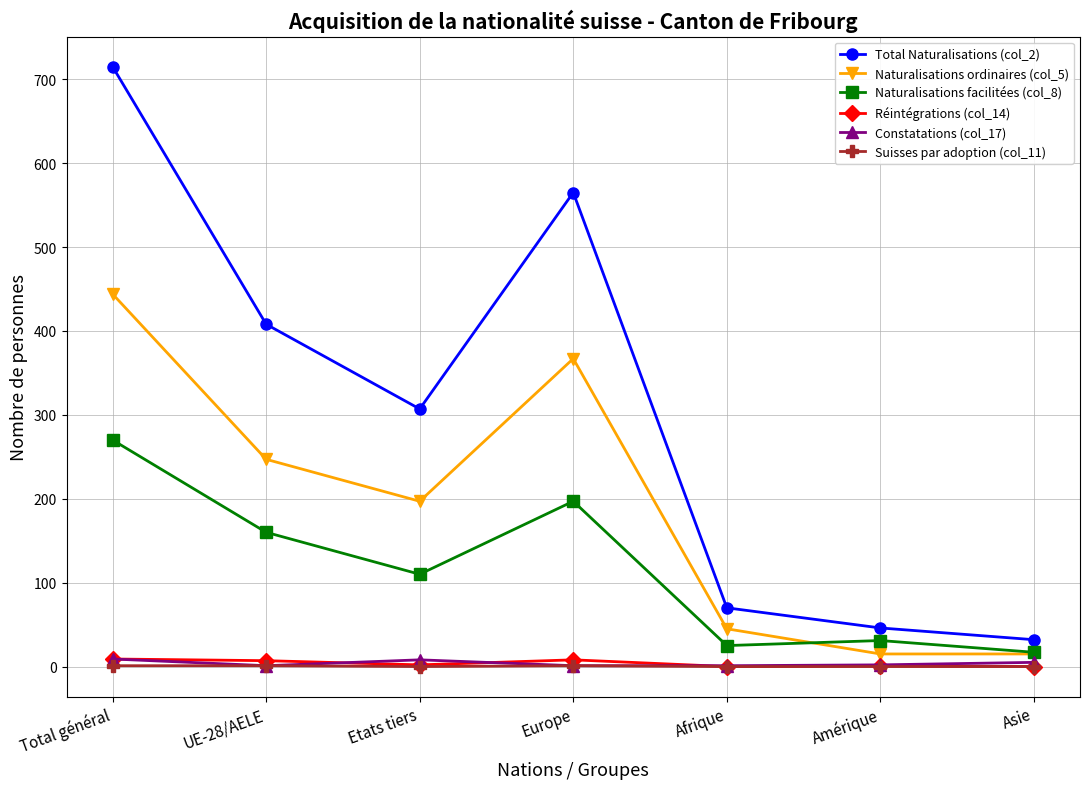

The Naturalisations facilitées (col_8) series shows 133 at Europe. True or false?

False